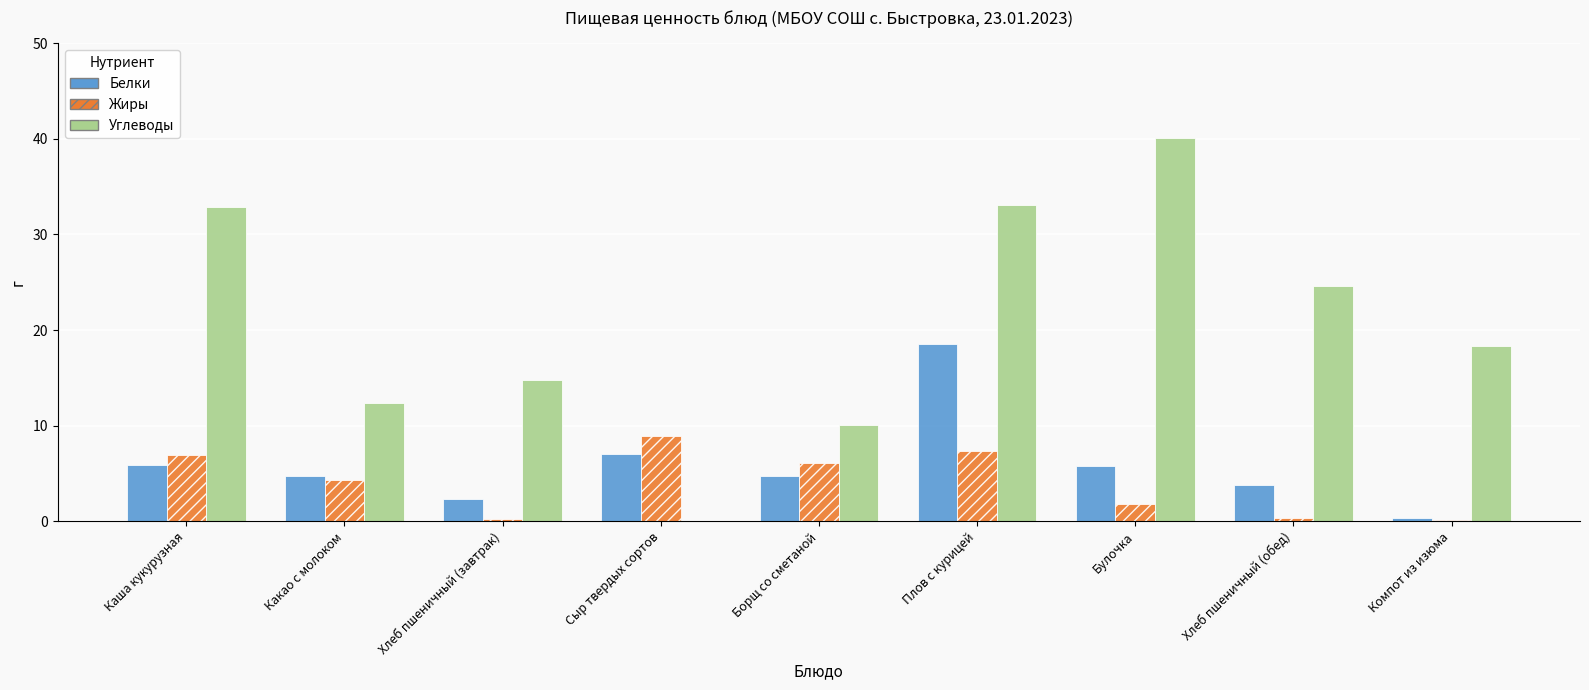

What is the average value of the Углеводы series?

20.7